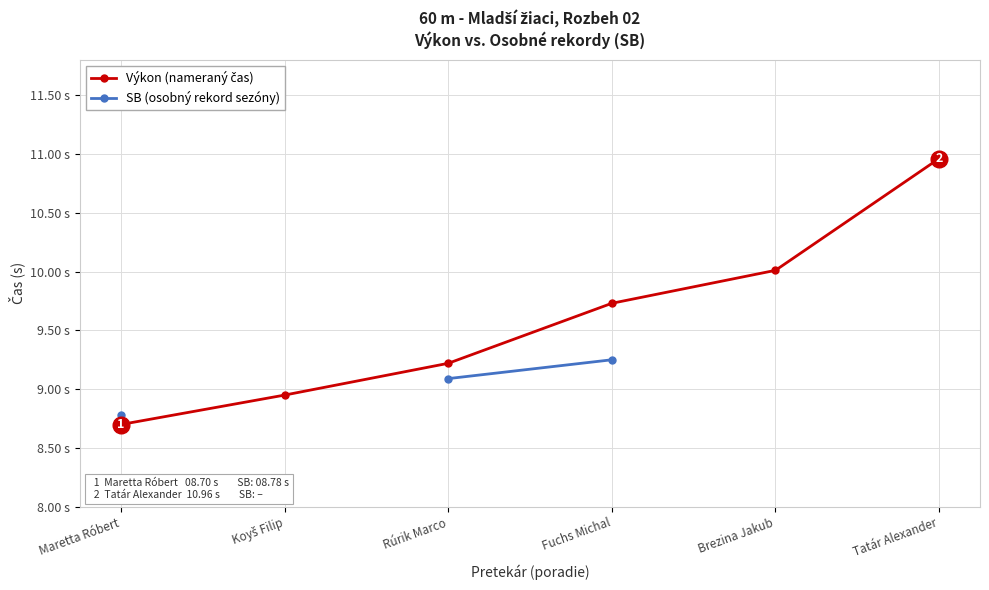

At which label does Výkon (nameraný čas) reach its minimum?

Maretta Róbert